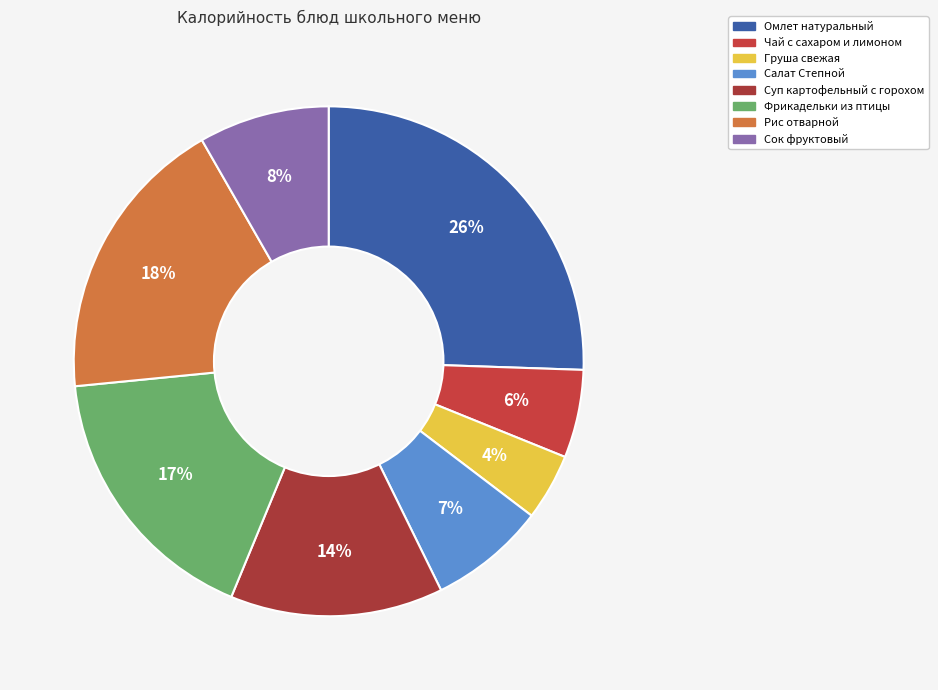

Does Груша свежая represent more than half of the total?

No